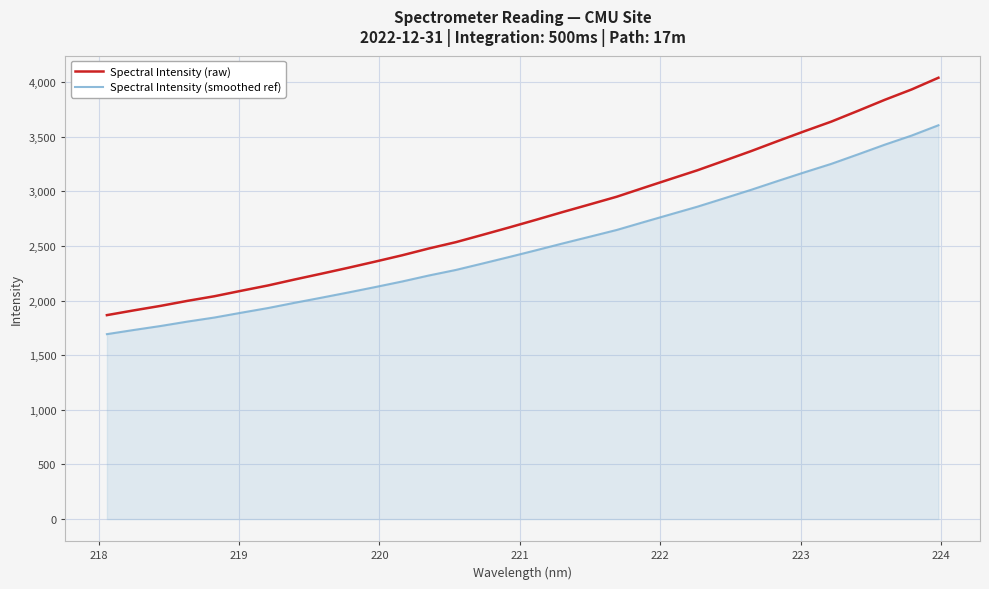

Which series has the largest range (max minus min)?

Spectral Intensity (raw)